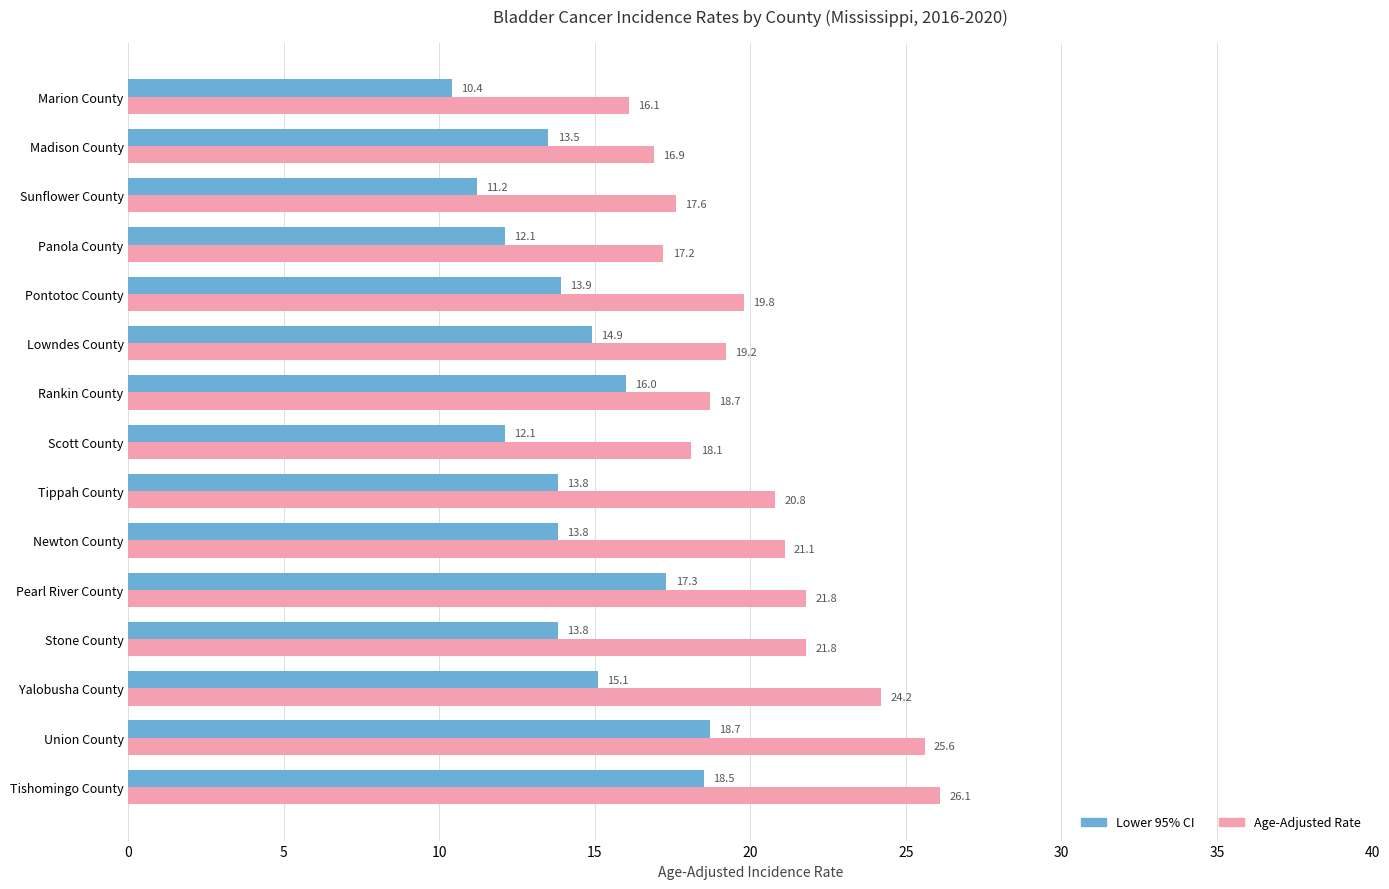

List the series in order of their overall mean, highest first.

Age-Adjusted Rate, Lower 95% CI